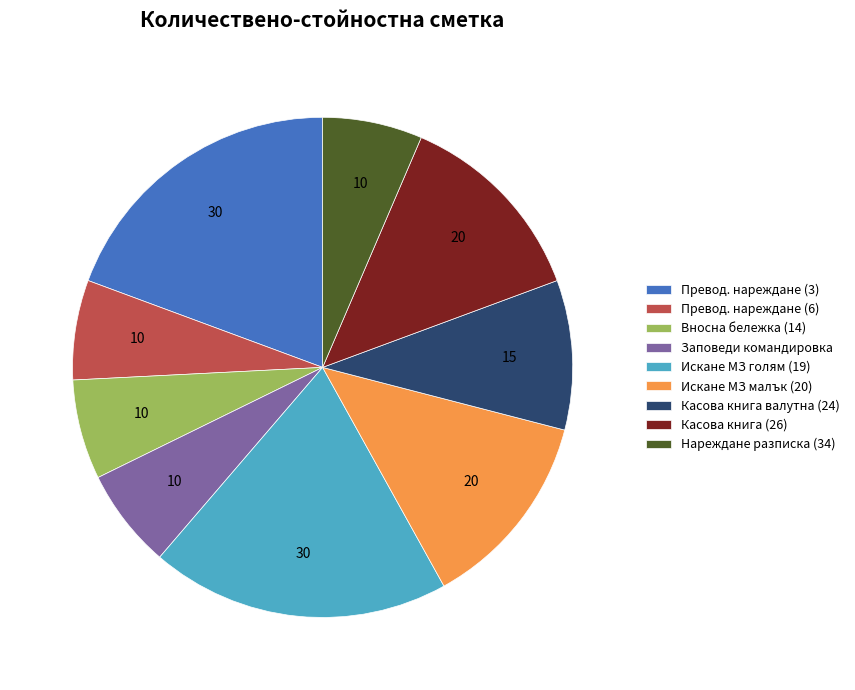

Is Превод. нареждане (6) the majority of the pie?

No